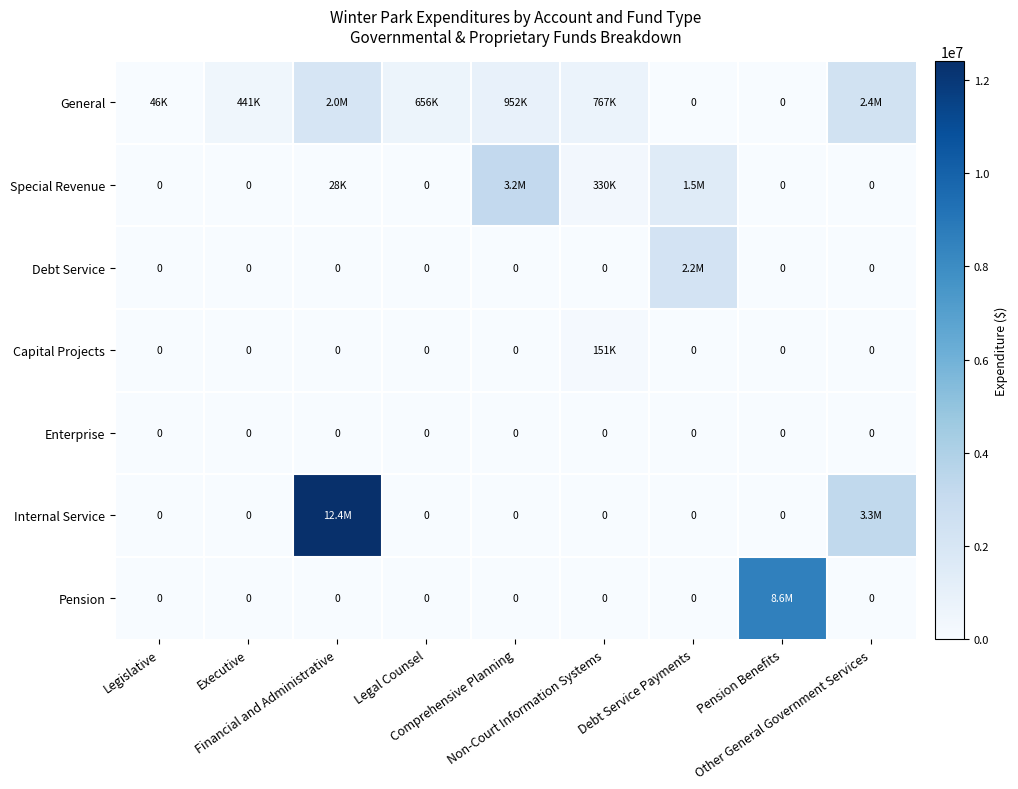

Which series has the largest total across all categories?

Internal Service